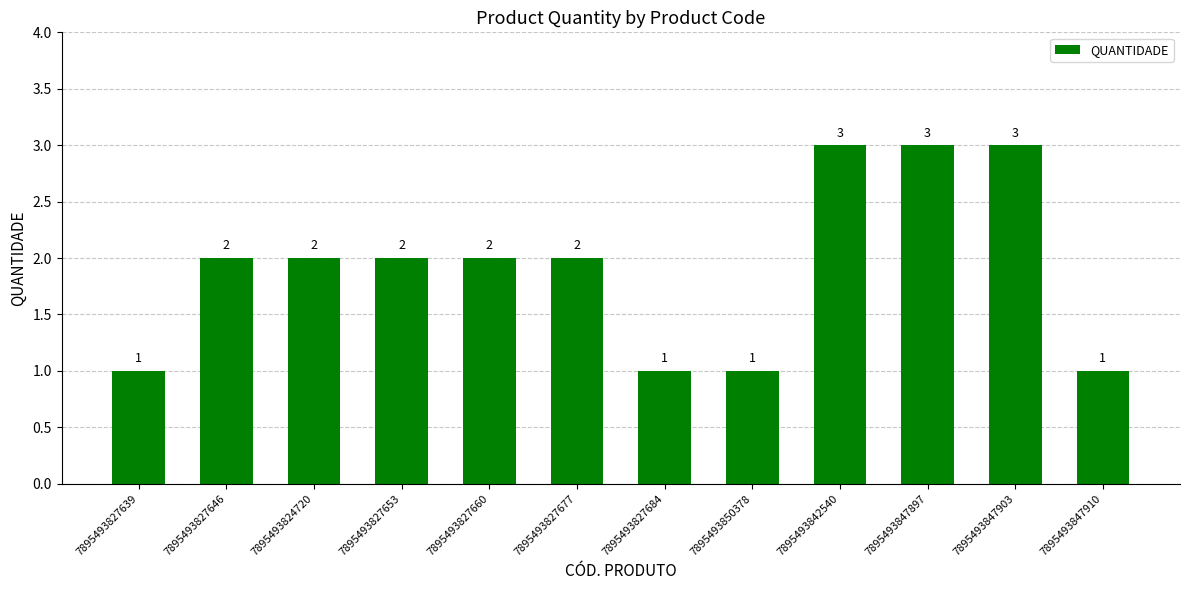

What position from the left is 7895493847897?

10